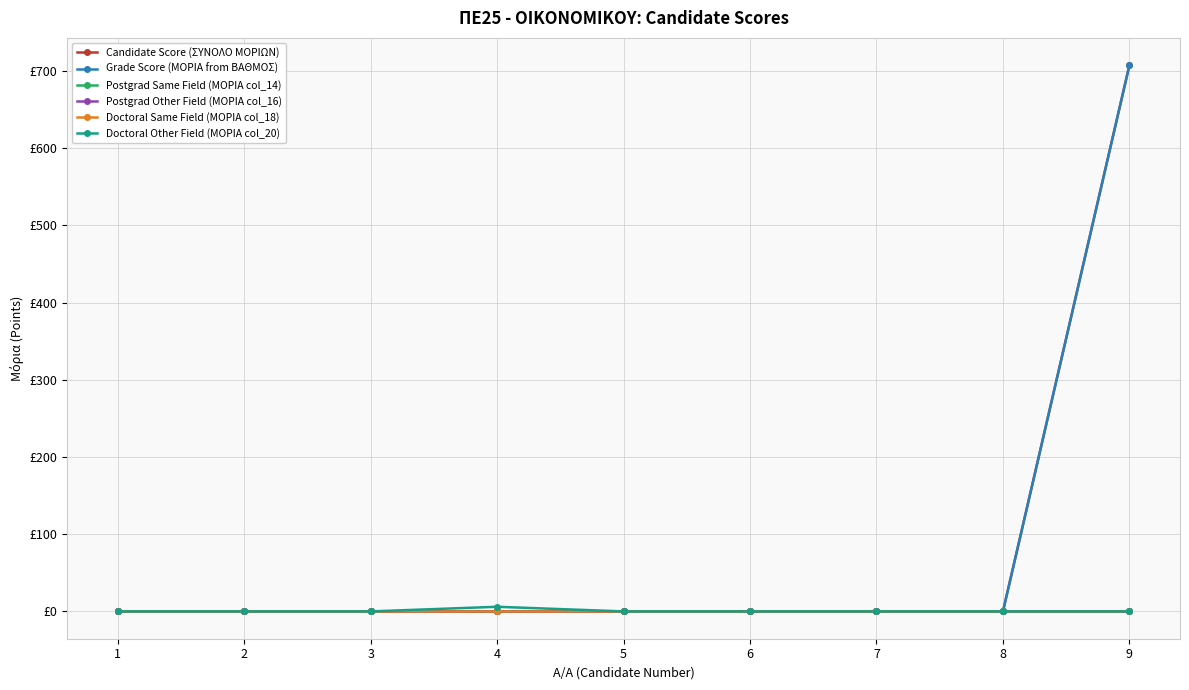

Does the chart display data point markers on the line(s)?

Yes